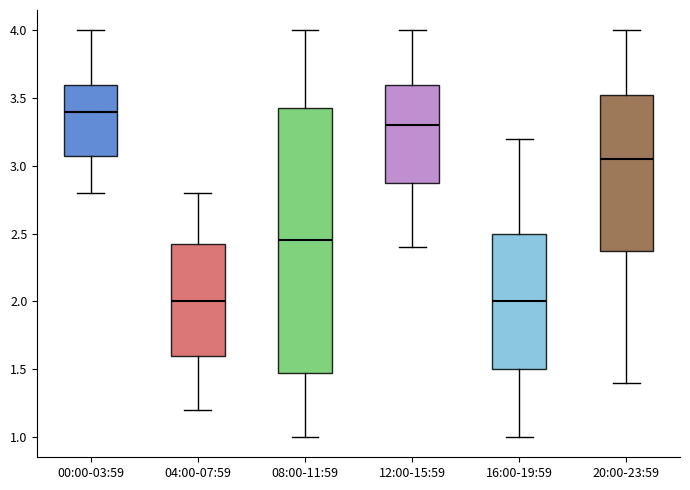

Which box is the tallest, from its lower edge to its upper edge?

08:00-11:59